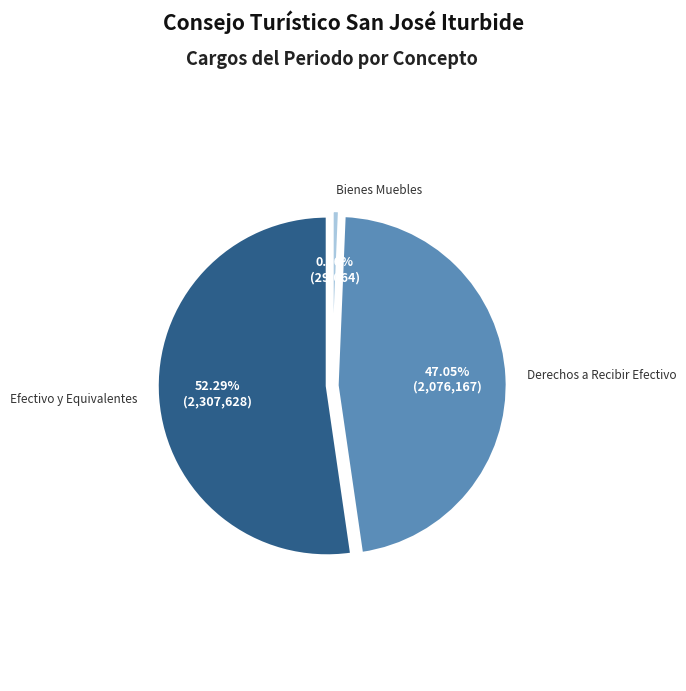

The Bienes Muebles slice represents 10% of the pie. True or false?

False